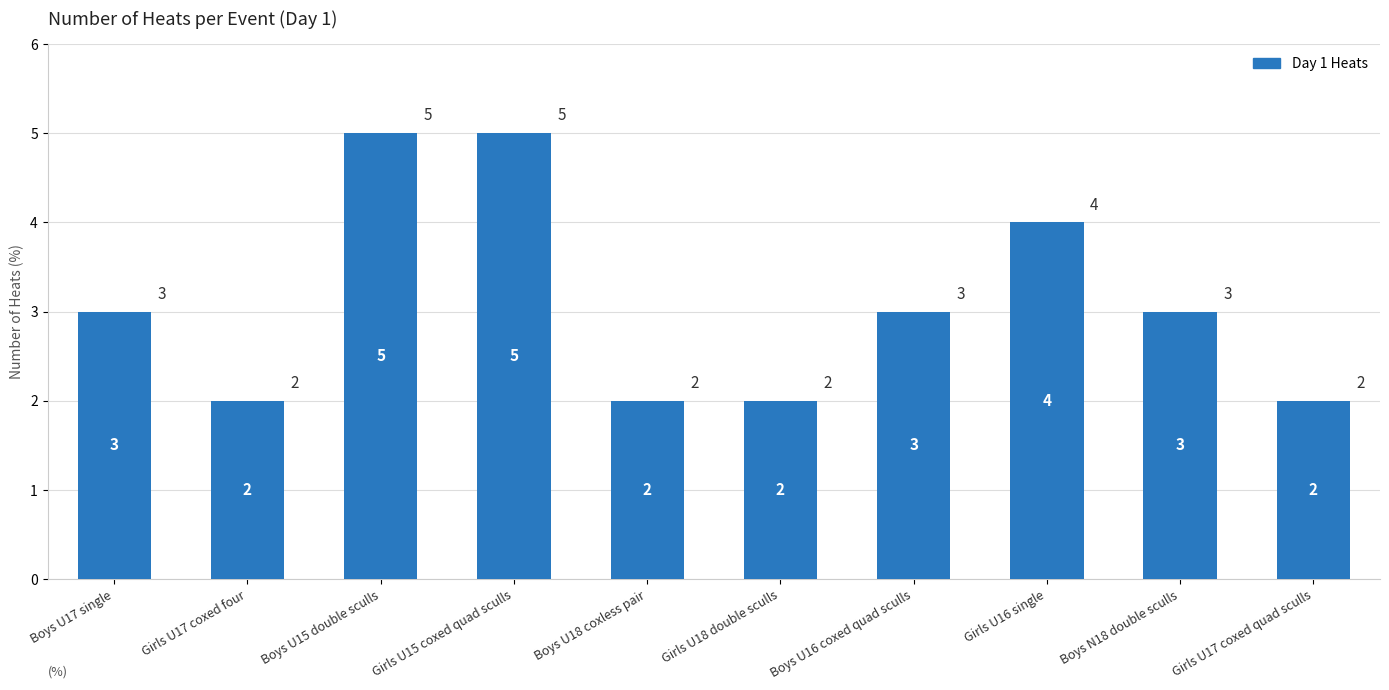

What is the difference between the maximum and minimum values?

3